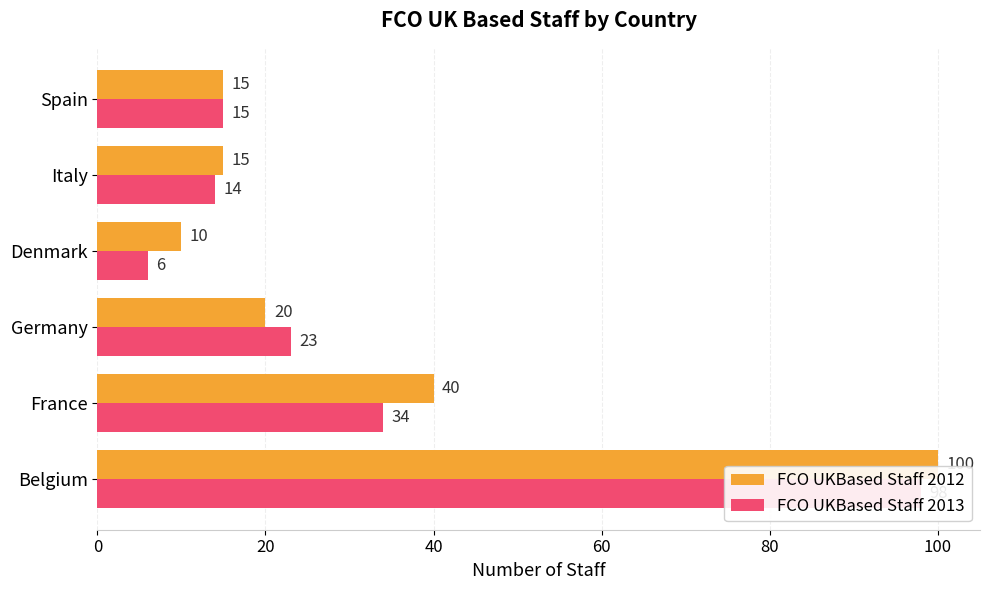

The FCO UKBased Staff 2013 series shows 25 at Italy. True or false?

False